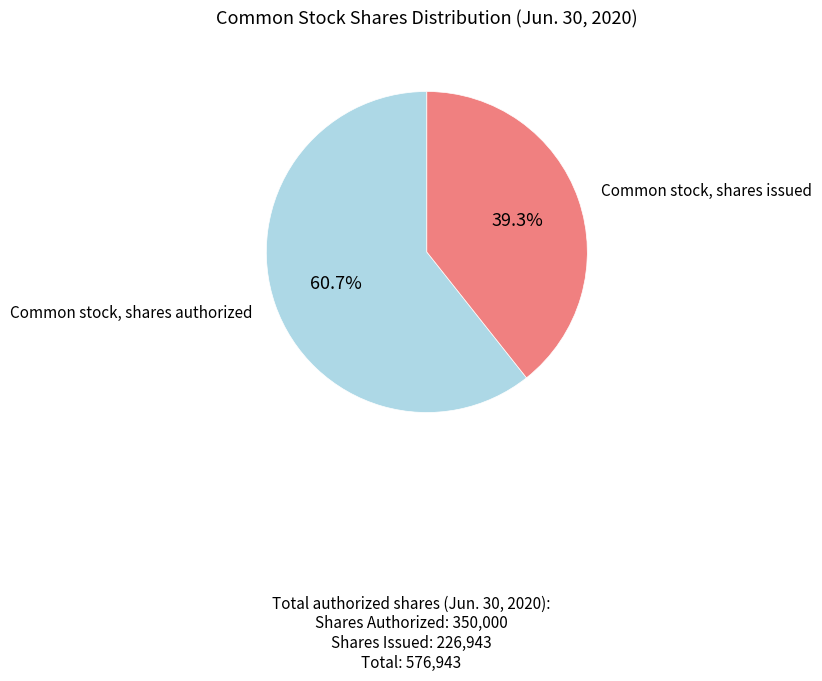

What percentage is the Common stock, shares authorized slice, to the nearest percent?

61%